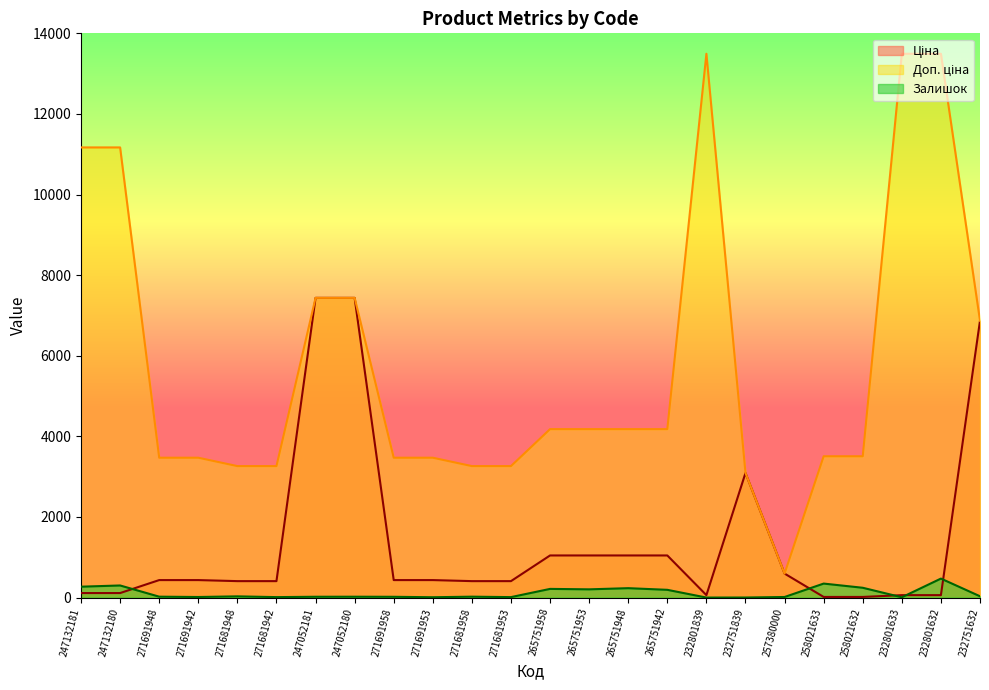

At which label is Залишок closest to 235?

265751948